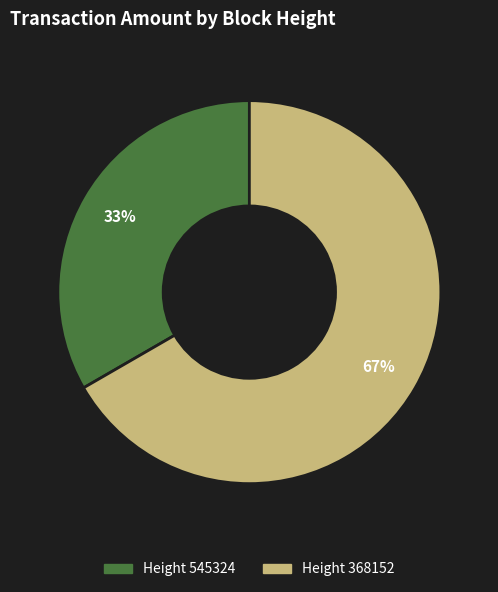

To the nearest percent, what is the average slice percentage?

50%